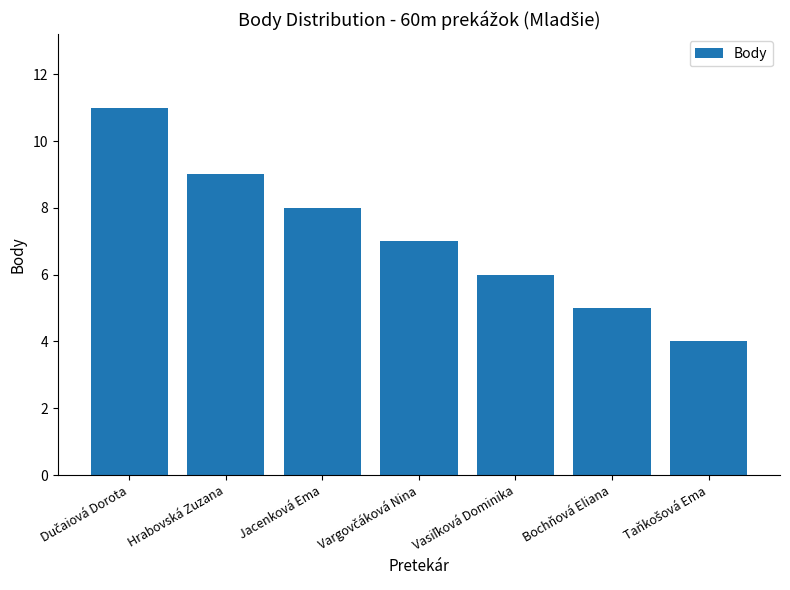

True or false: the data shows 13 at Jacenková Ema.

False